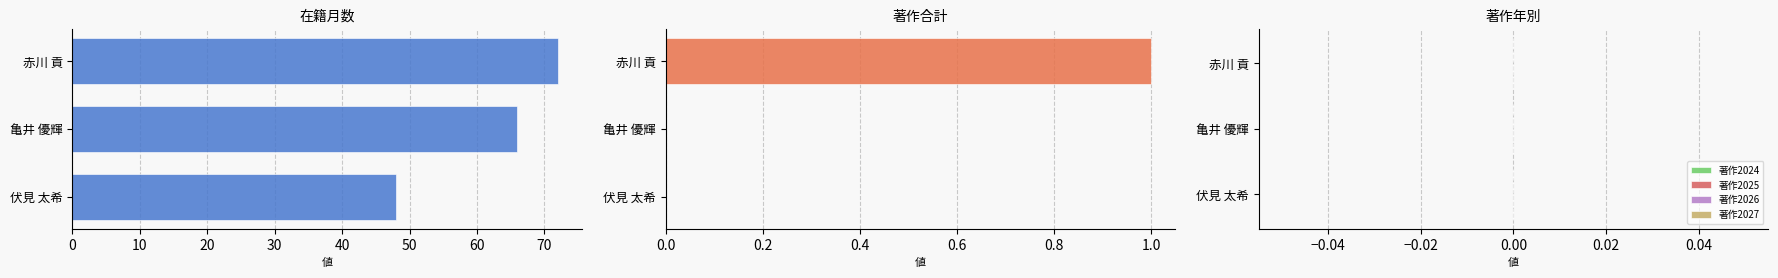

At 0, list the series in order from largest to smallest.

在籍月数, 著作
合計, 著作2026, 著作2027, 著作2024, 著作2025